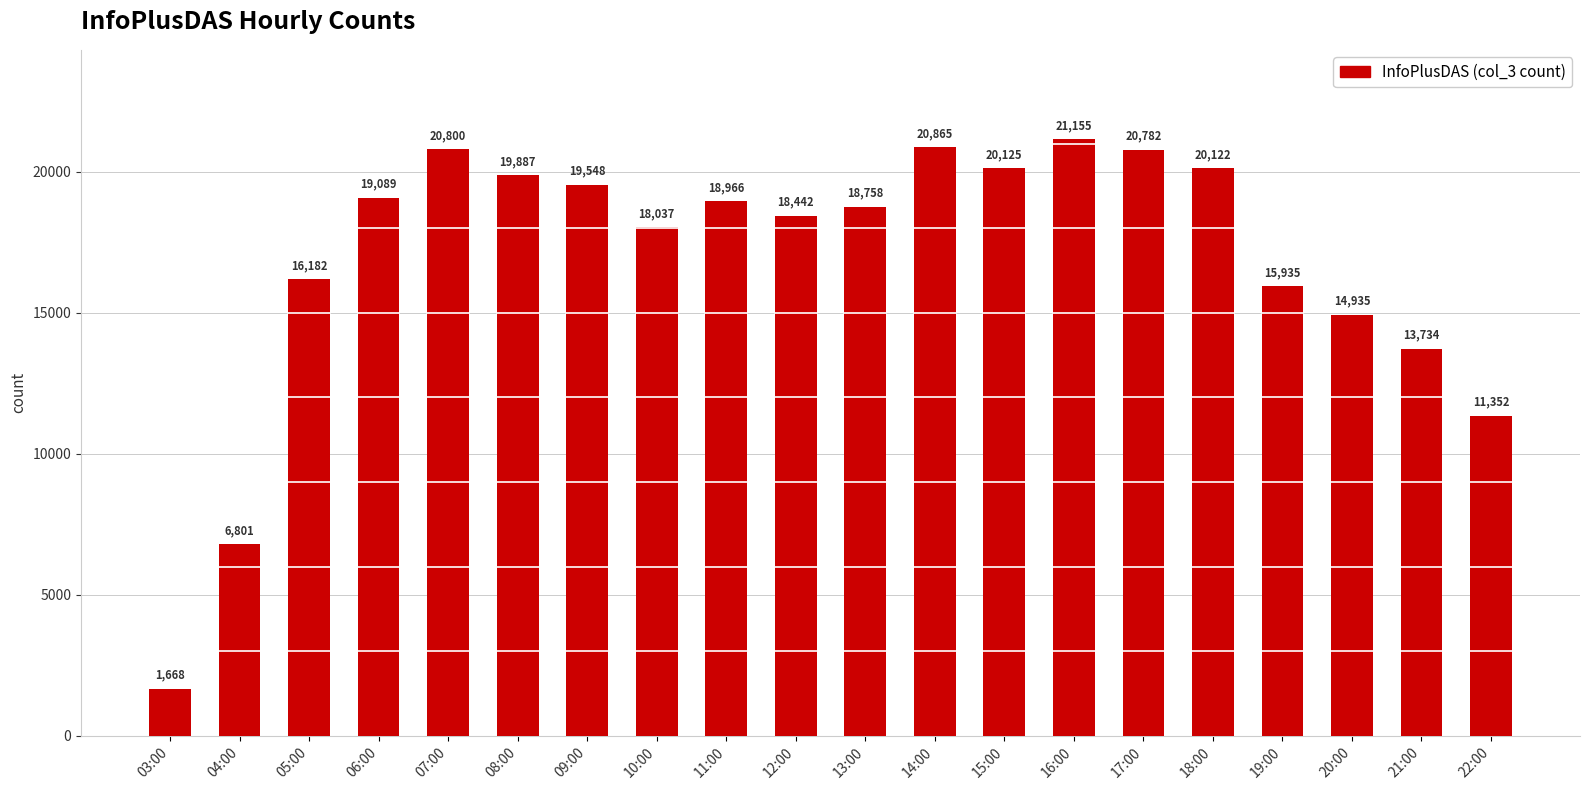

List the labels in order of value, smallest first.

03:00, 04:00, 22:00, 21:00, 20:00, 19:00, 05:00, 10:00, 12:00, 13:00, 11:00, 06:00, 09:00, 08:00, 18:00, 15:00, 17:00, 07:00, 14:00, 16:00